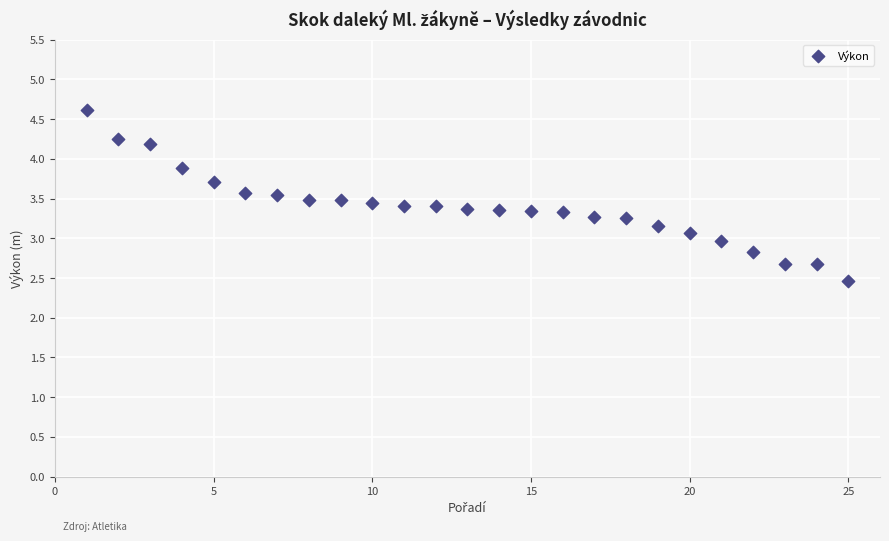

What is the range of Y values (max minus min)?

2.2